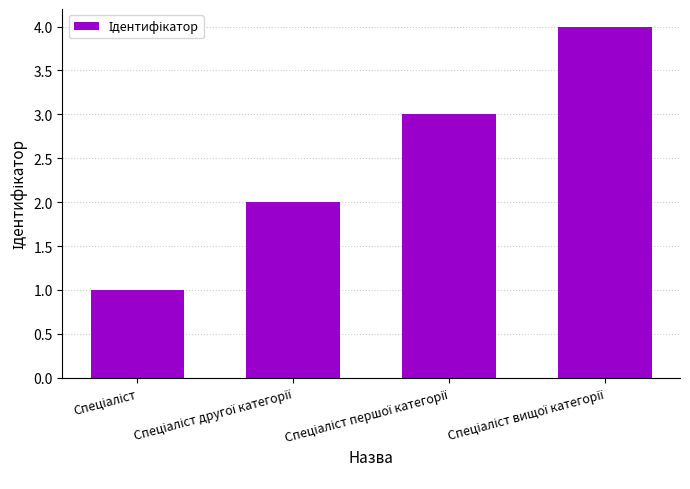

What is the greatest value displayed?

4